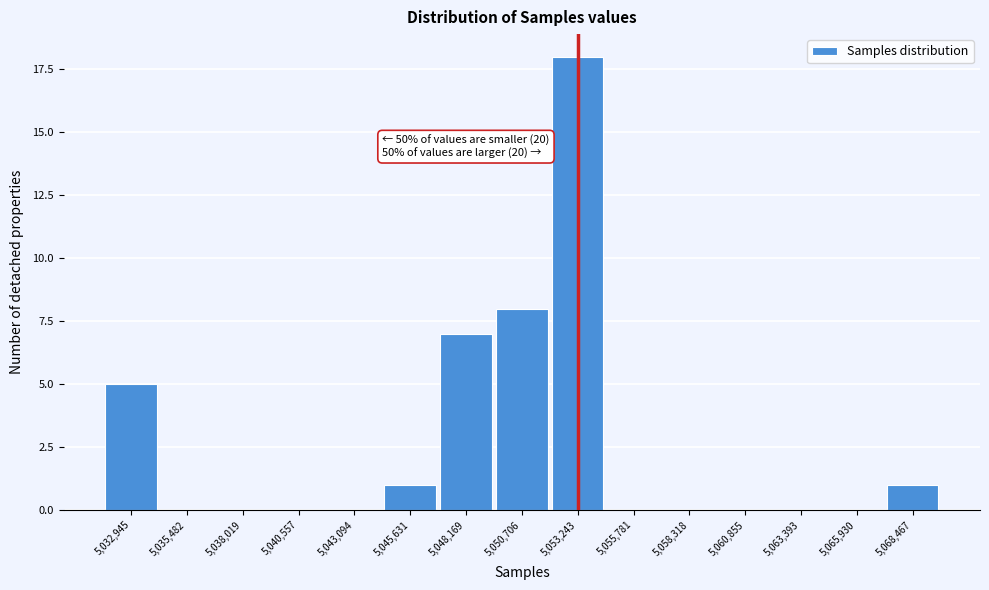

What is the change in value from 5,040,557 to 5,048,169?

+7